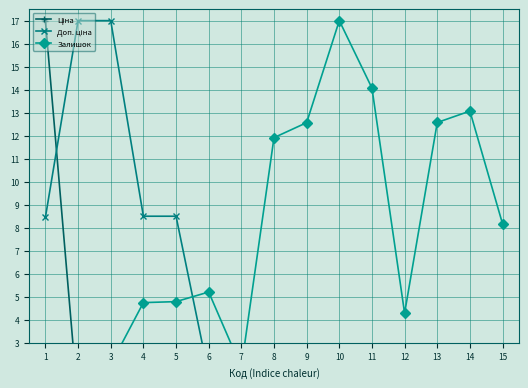

Where is Ціна nearest to the value 8?

6